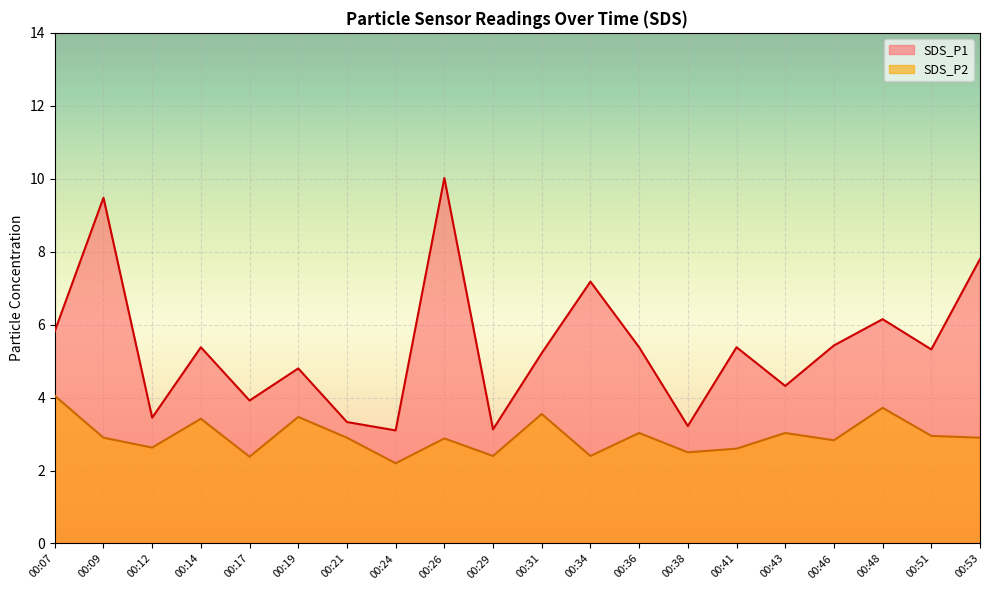

The SDS_P1 series shows 3.1 at 00:24. True or false?

True